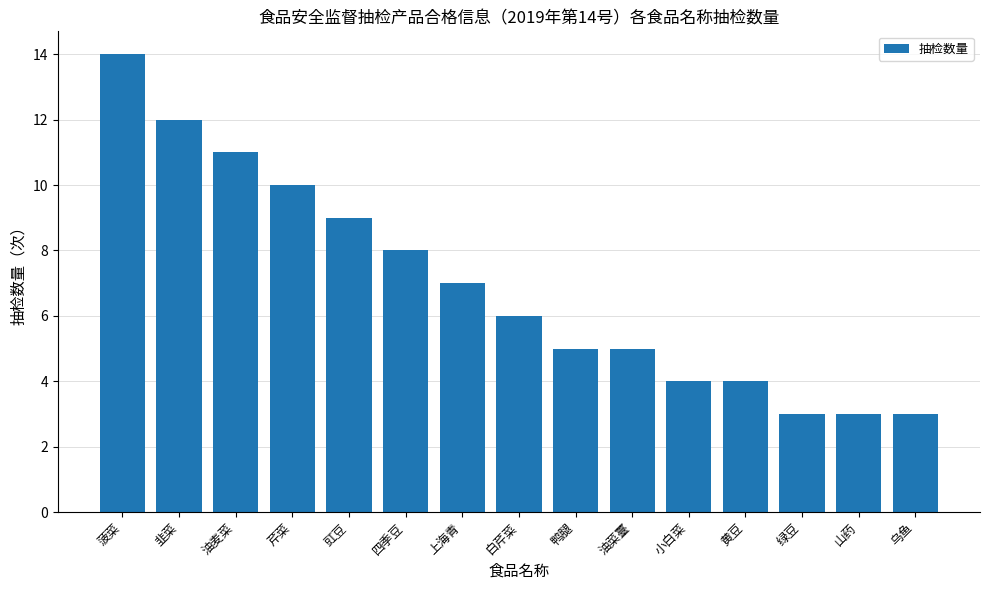

The chart shows a value of 12 at 韭菜. True or false?

True